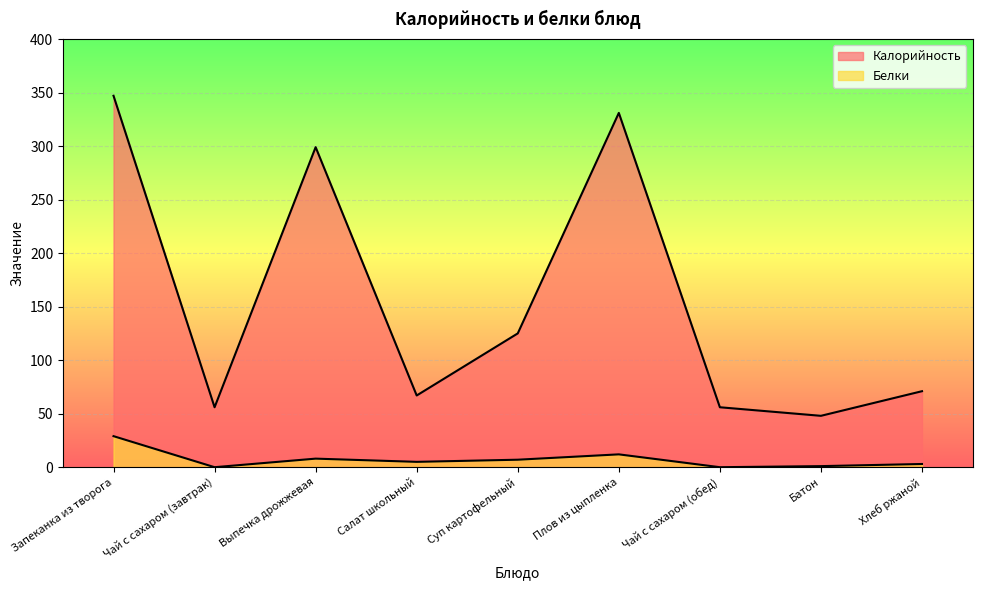

What is the difference between the Калорийность values at Плов из цыпленка and Хлеб ржаной?

260